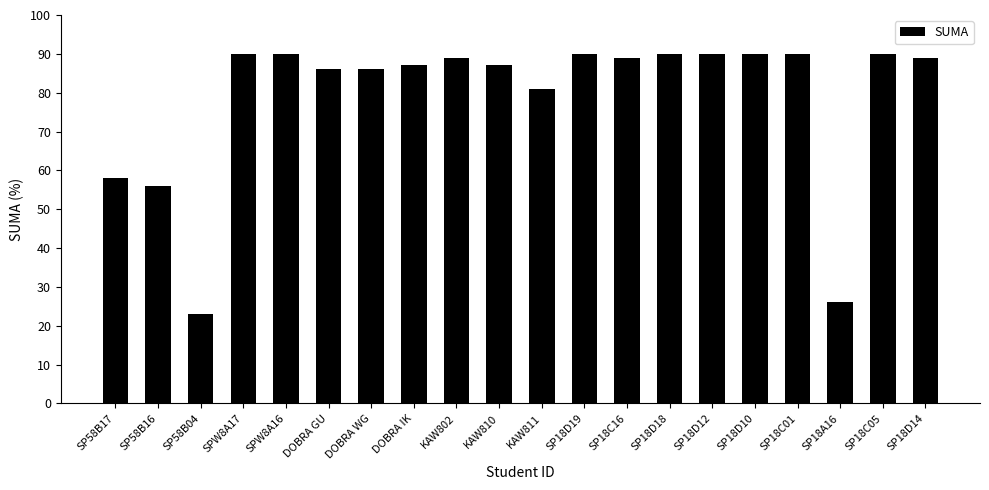

The value at SPW8A17 is 159. True or false?

False